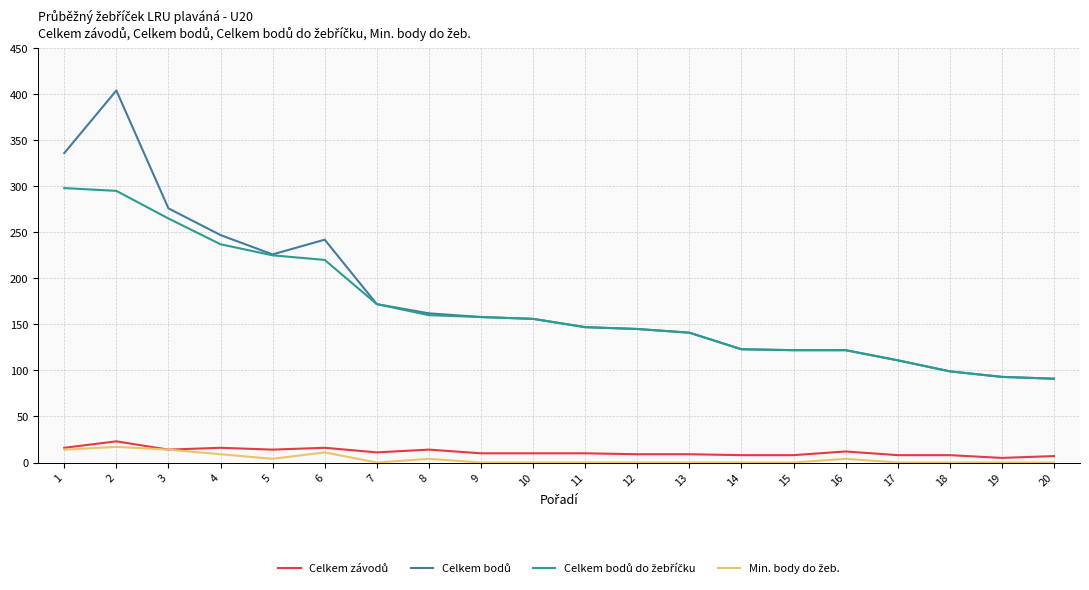

What is the greatest value displayed?

404